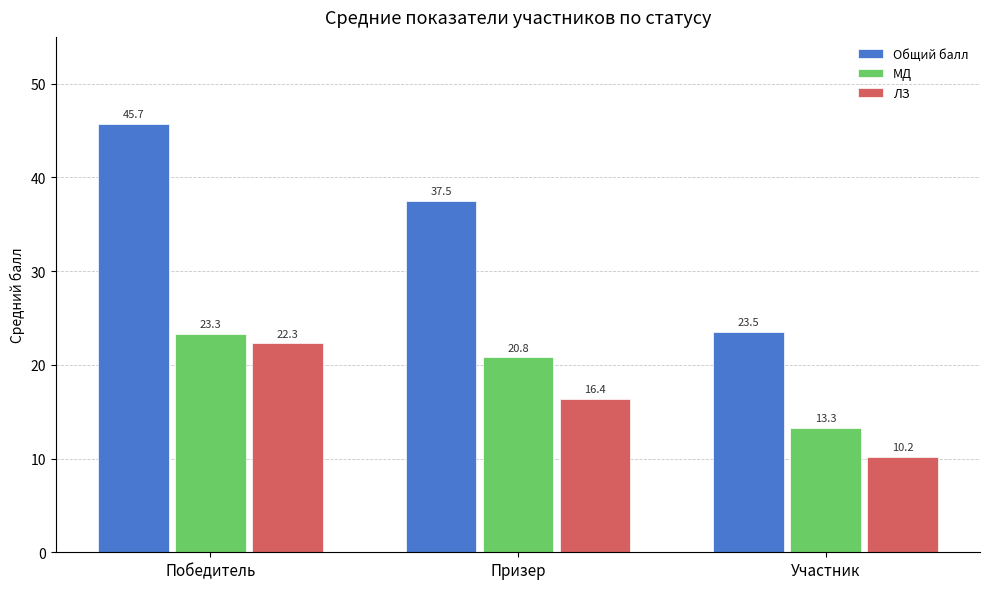

Which series has the largest total across all categories?

Общий балл